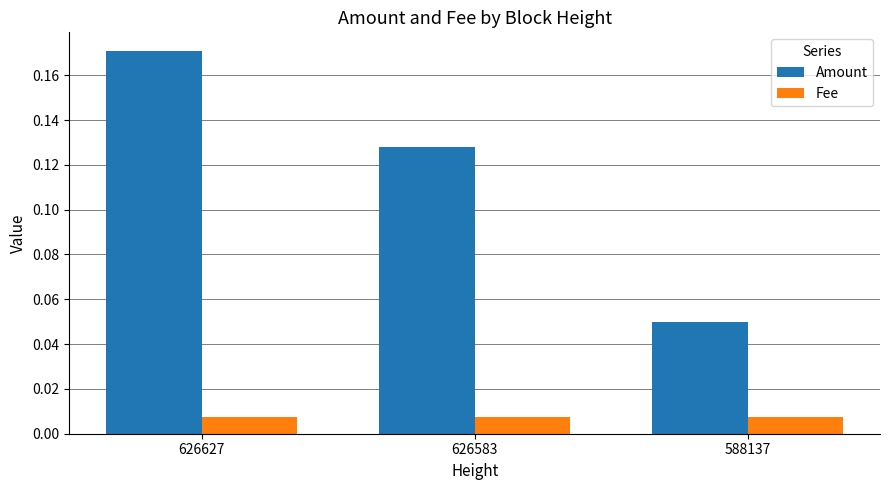

Which series has the largest range (max minus min)?

Amount